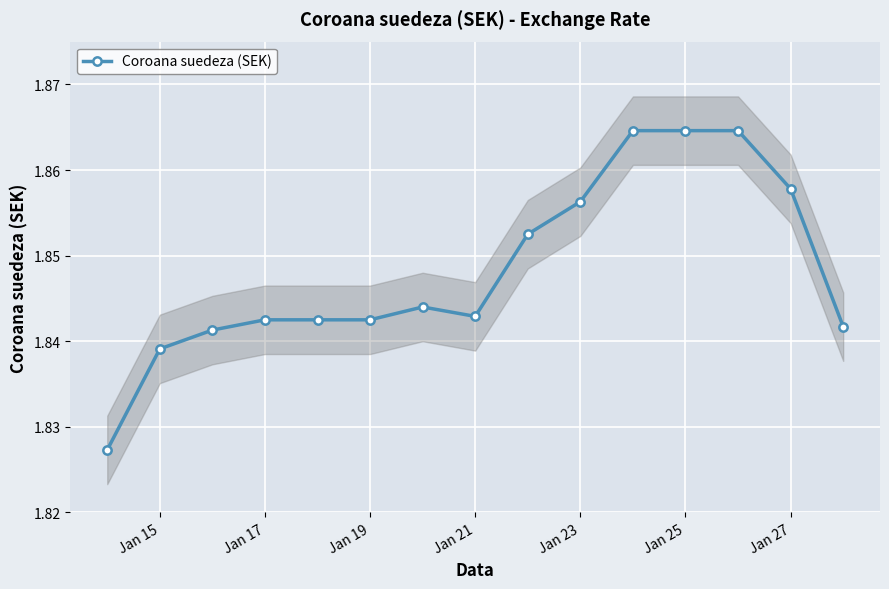

How many points are lower than both their immediate neighbors (excluding endpoints)?

1